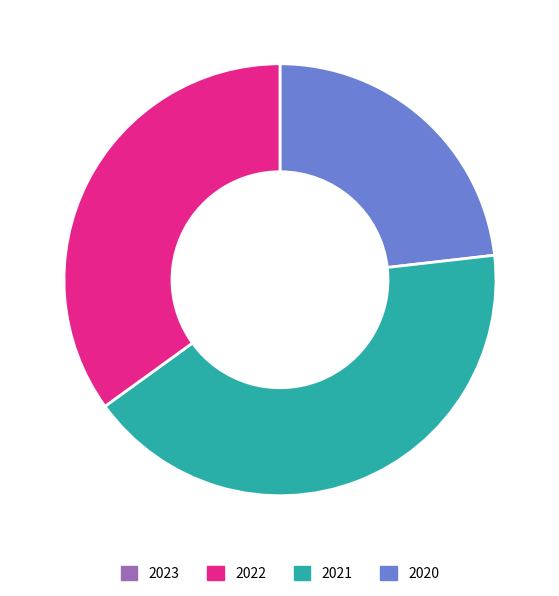

Is there a majority slice in this chart?

No